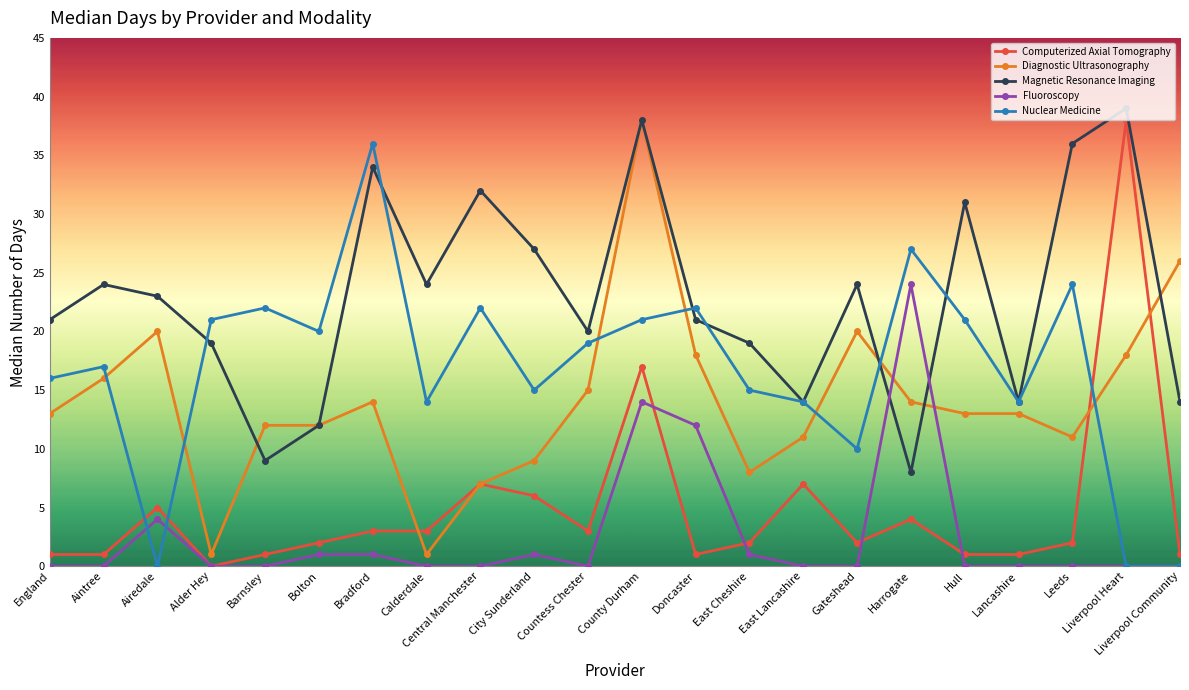

At which category does Diagnostic Ultrasonography reach its first local valley?

Alder Hey